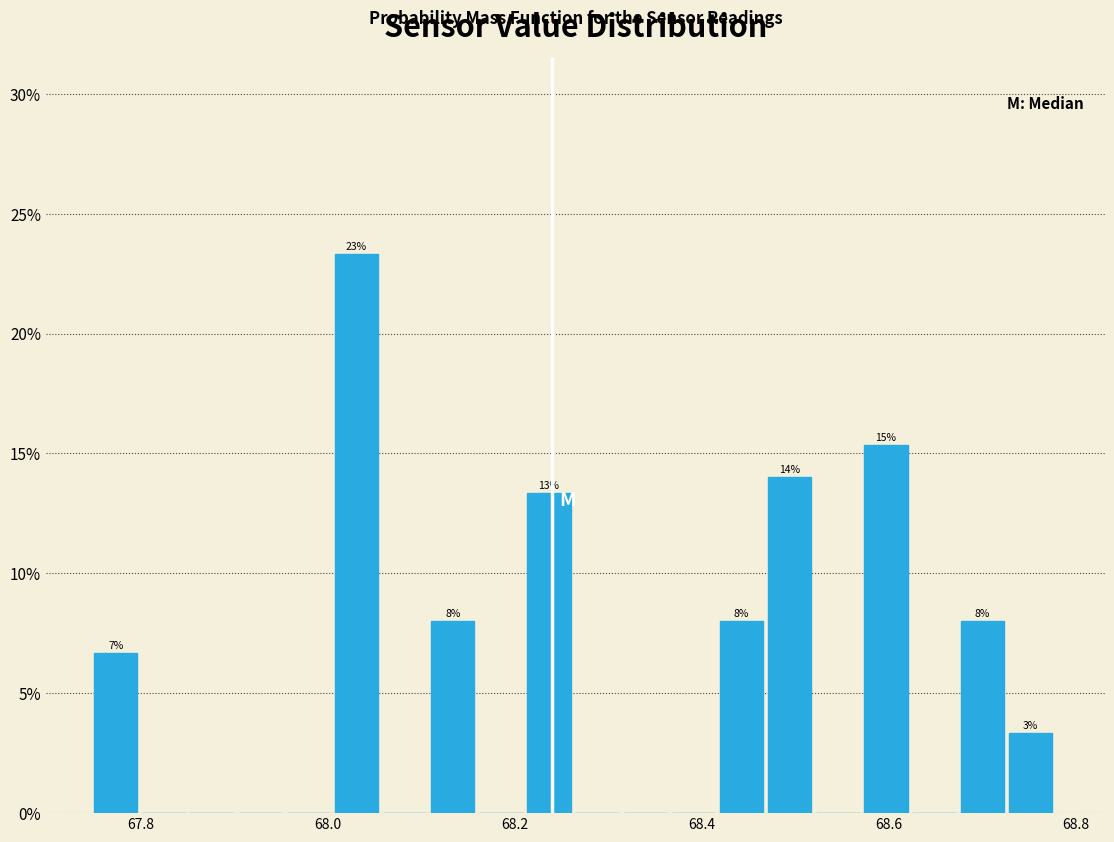

Read against the x-axis, roughly where is the centre of the tallest bar?

68.04